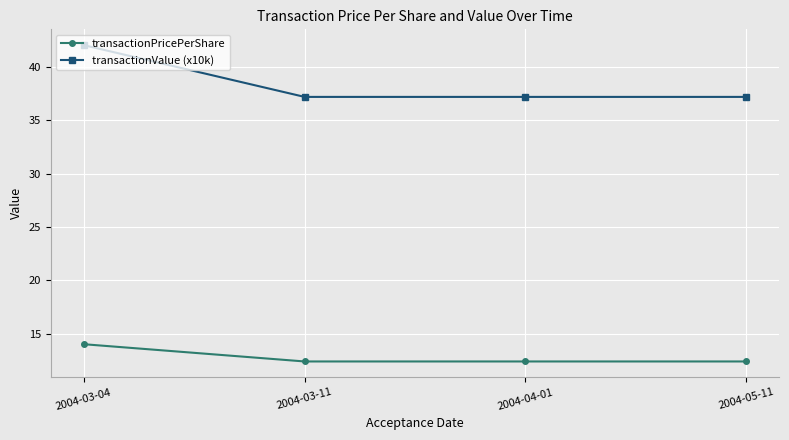

Is this an area chart (filled region under the line)?

No